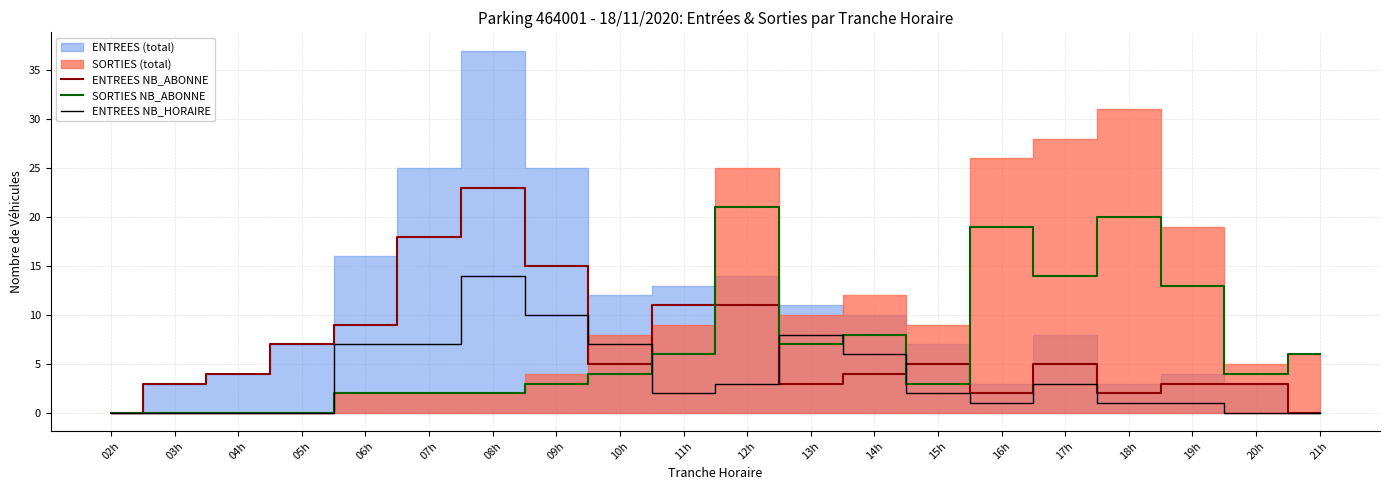

The SORTIES NB_ABONNE series shows 4 at 11h. True or false?

False